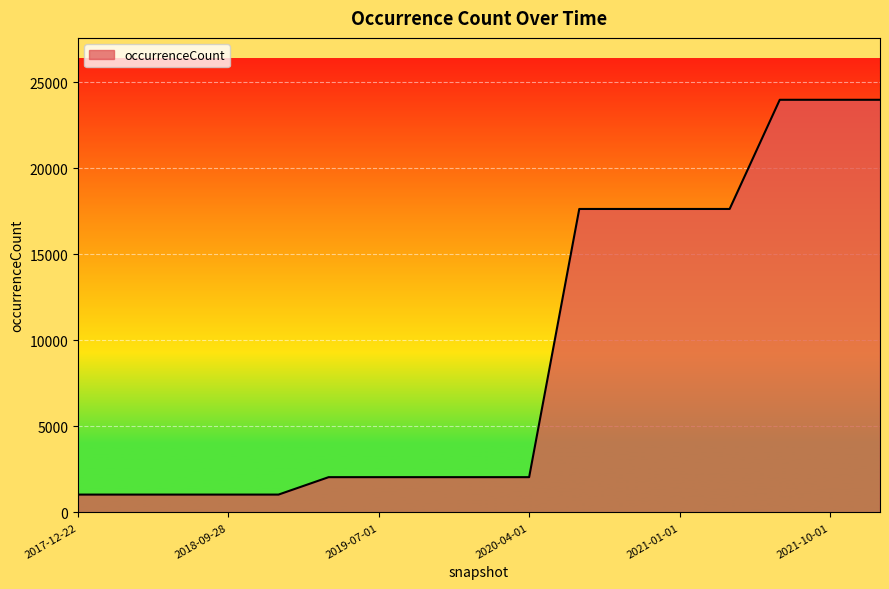

What is the difference between the maximum and minimum values?

22950